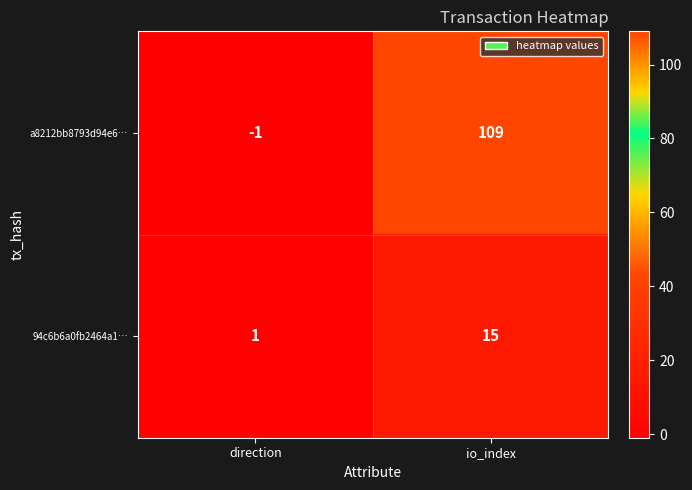

How many data points in 94c6b6a0fb2464a1… are less than 15?

1